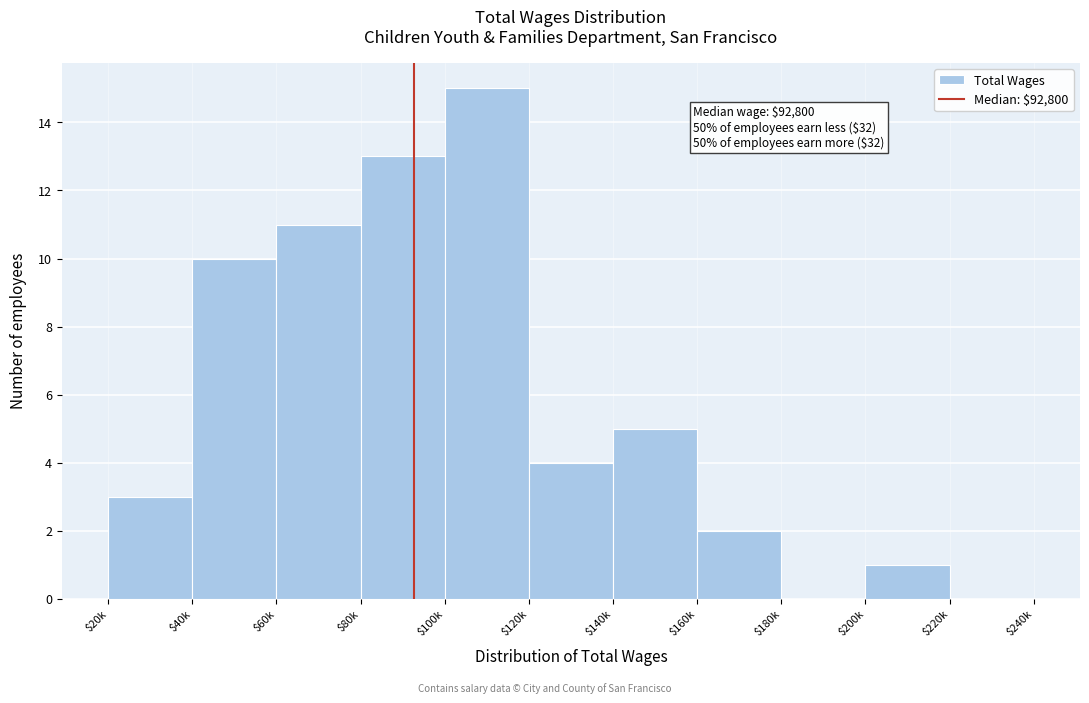

At which category does the chart reach its peak across all series?

$100k